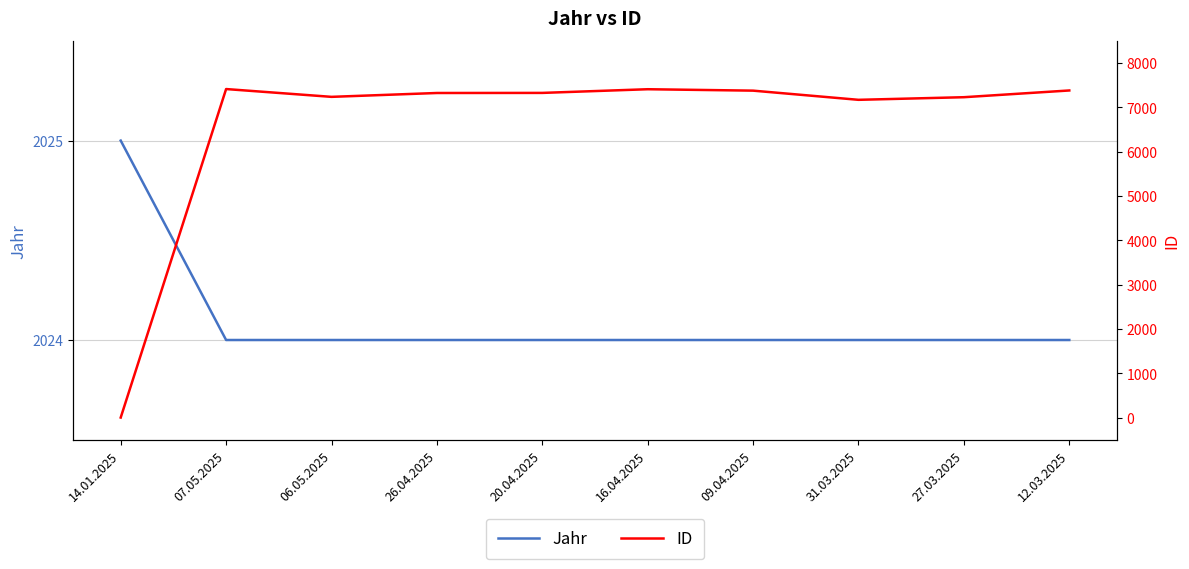

What is the label of the 5th point from the left?

20.04.2025